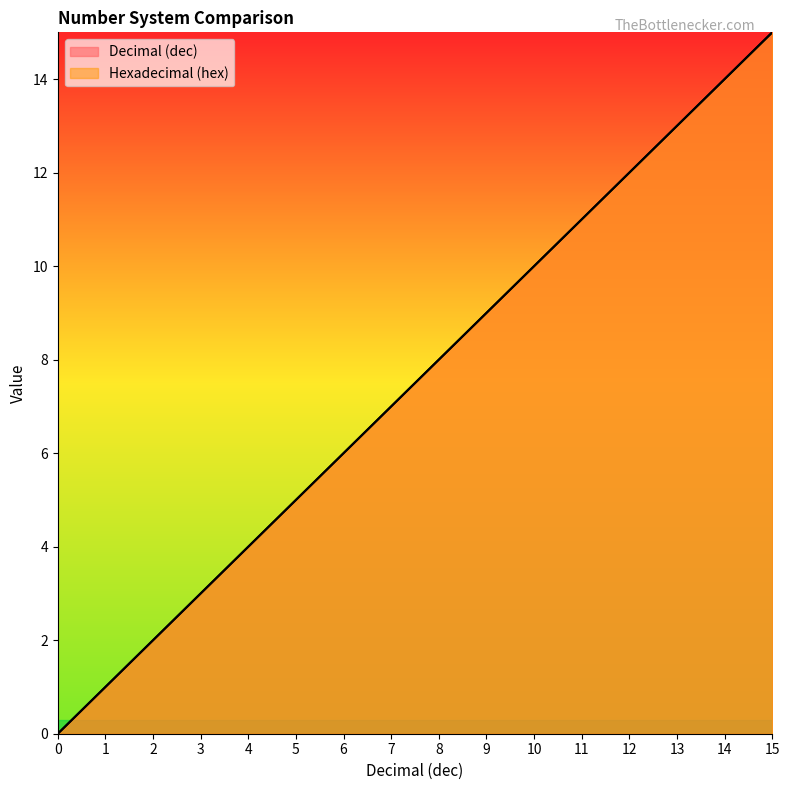

Reading left to right, what are all the values shown in this chart?

Decimal (dec): 0	1	2	3	4	5	6	7	8	9	10	11	12	13	14	15
Hexadecimal (hex): 0	1	2	3	4	5	6	7	8	9	10	11	12	13	14	15